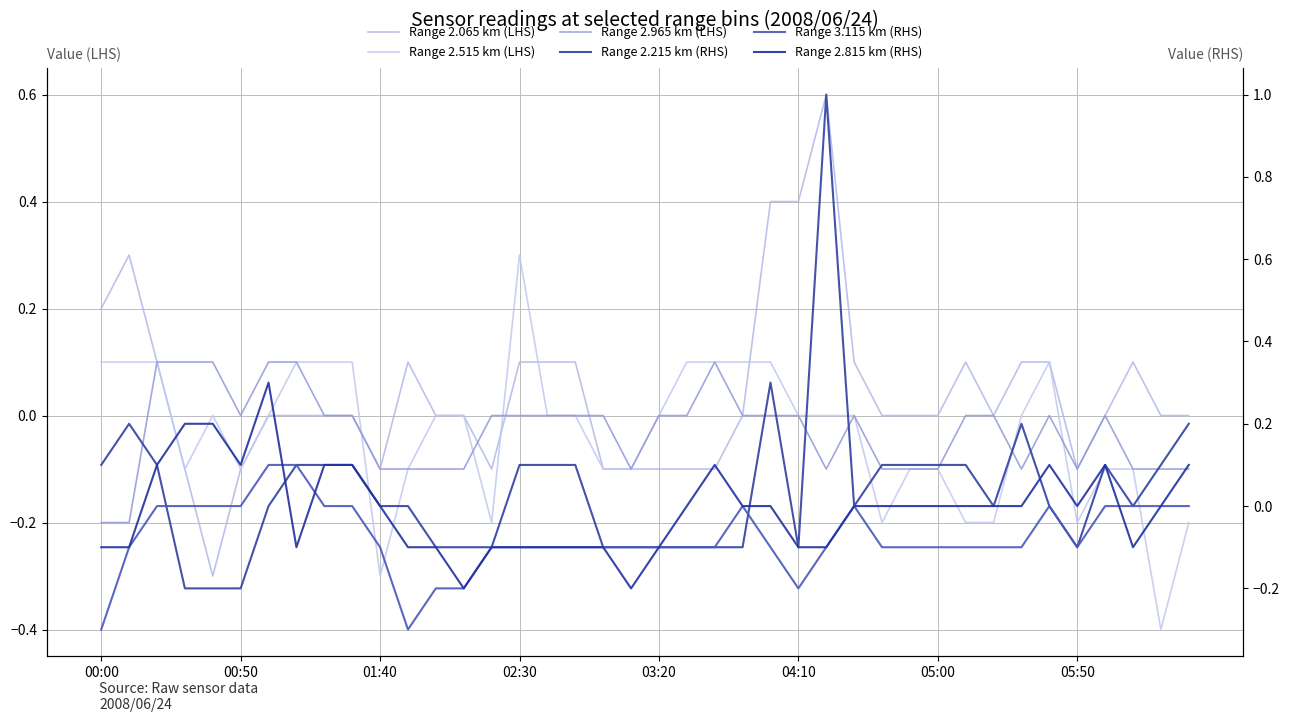

Which series changed the most between 19 and 31?

Range 2.065 km (LHS)